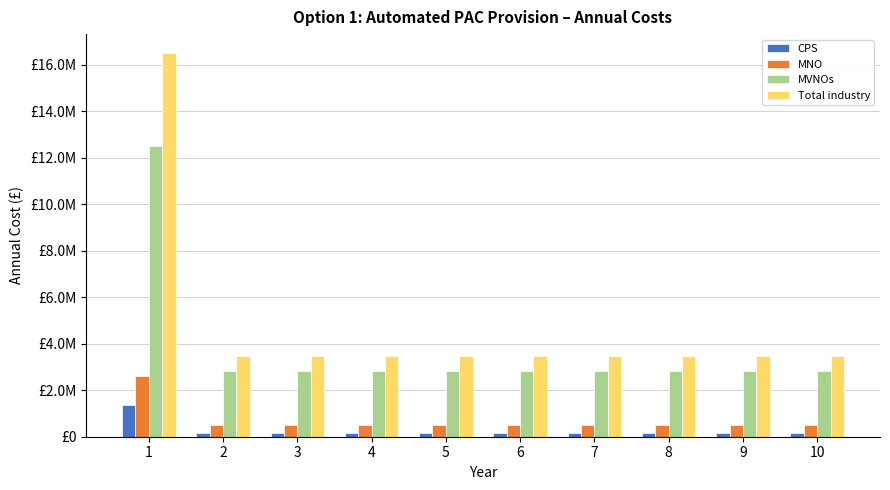

What is the sum of the MVNOs values at 8 and 6?

5632000